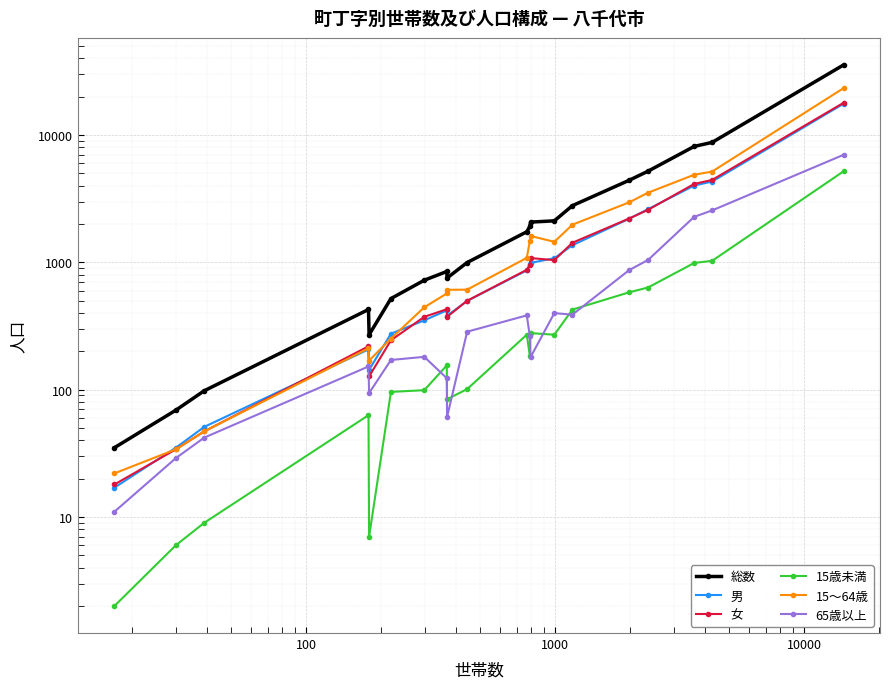

True or false: 総数 has more than 2 points higher than both neighbors.

False